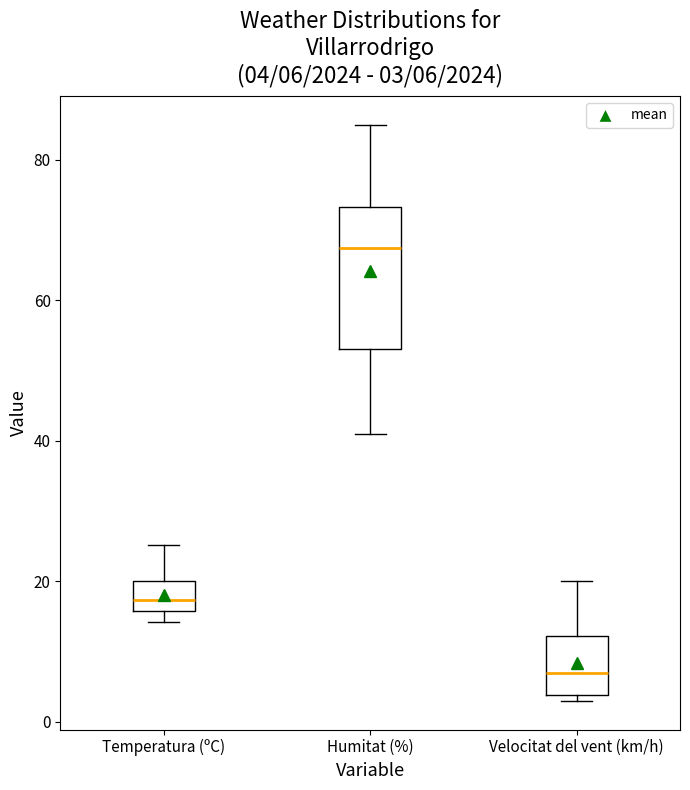

Which box has the lowest median line?

Velocitat del vent (km/h)